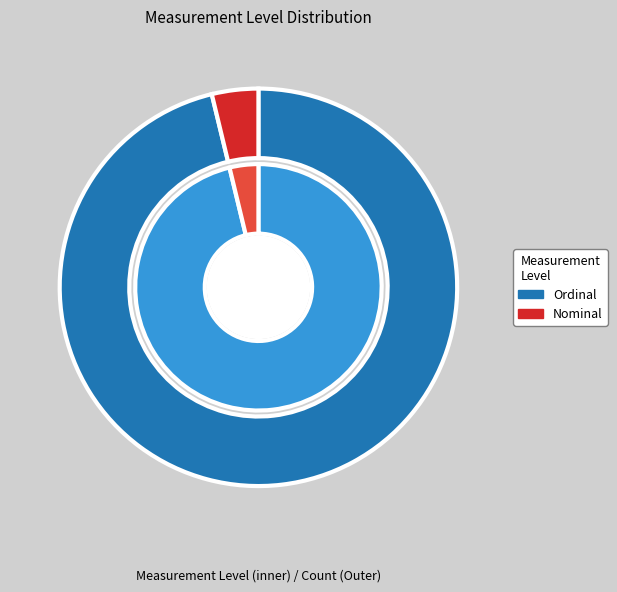

Count the number of slices in the pie.

2